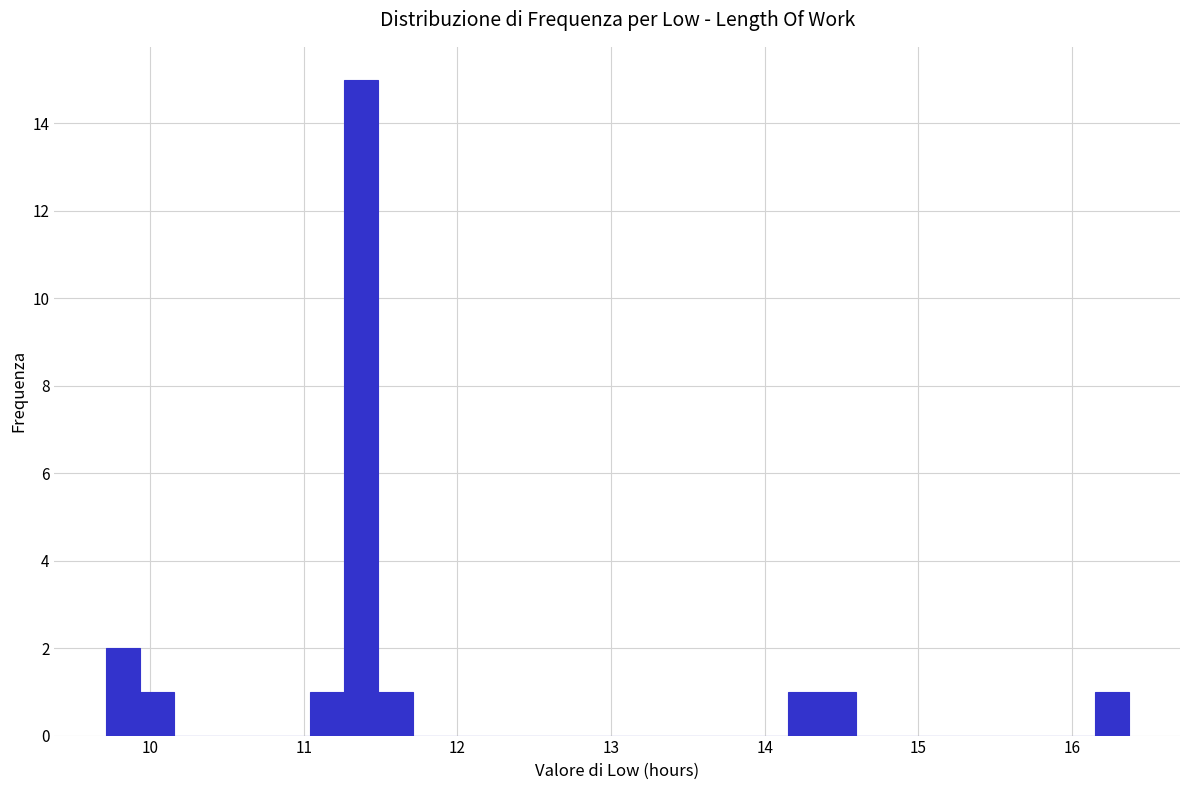

Around what value on the x-axis is the tallest bar? Give the approximate position of its centre, as read against the axis.

11.4